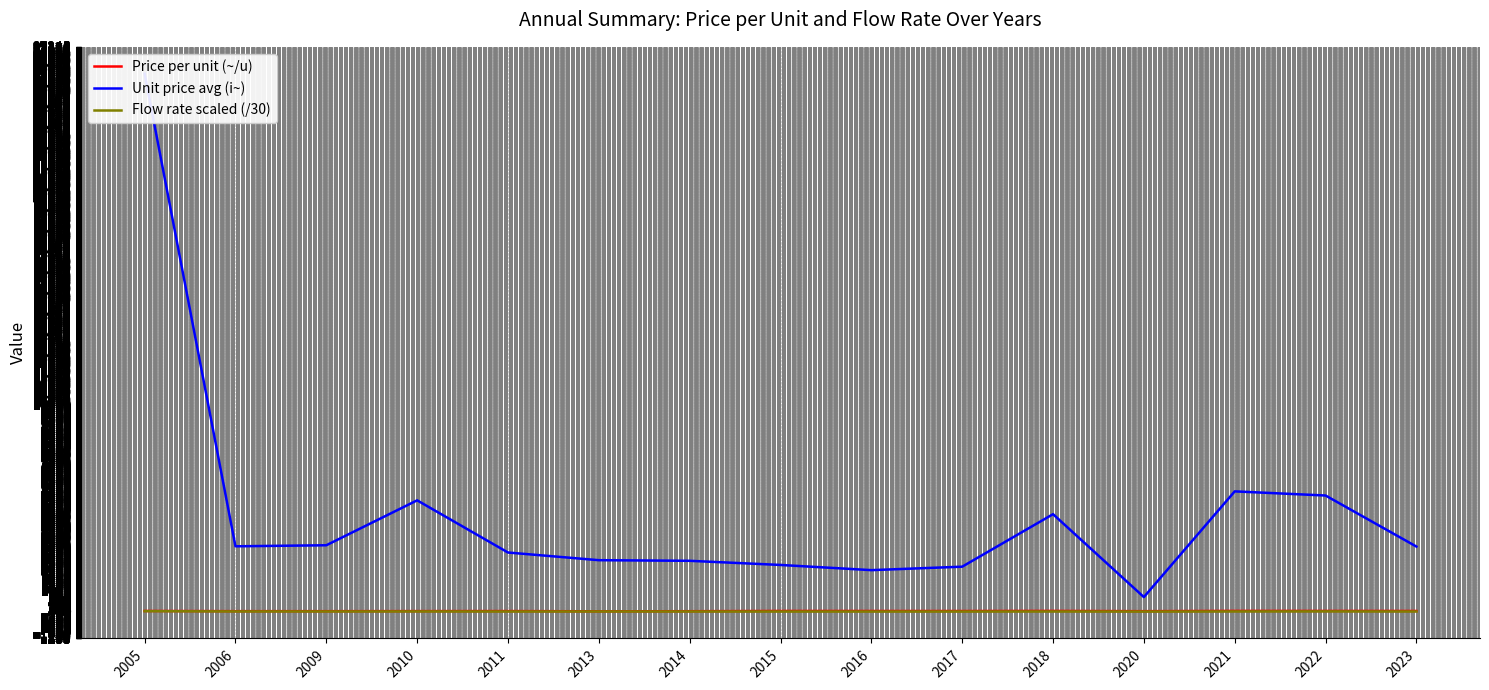

At which category does Flow rate scaled (/30) reach its first local valley?

2009